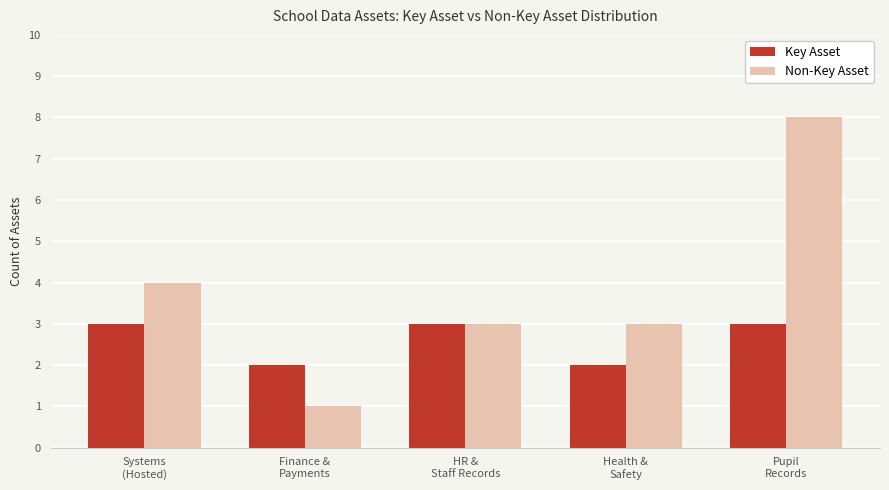

What is the approximate value of Non-Key Asset at Pupil
Records?

8